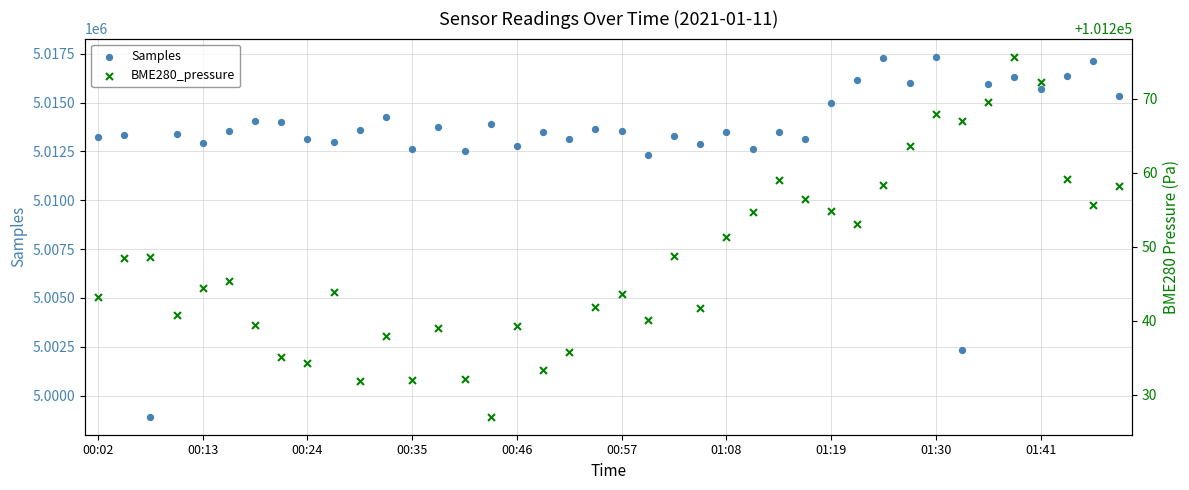

What are all the series names shown in the legend?

Samples, BME280_pressure